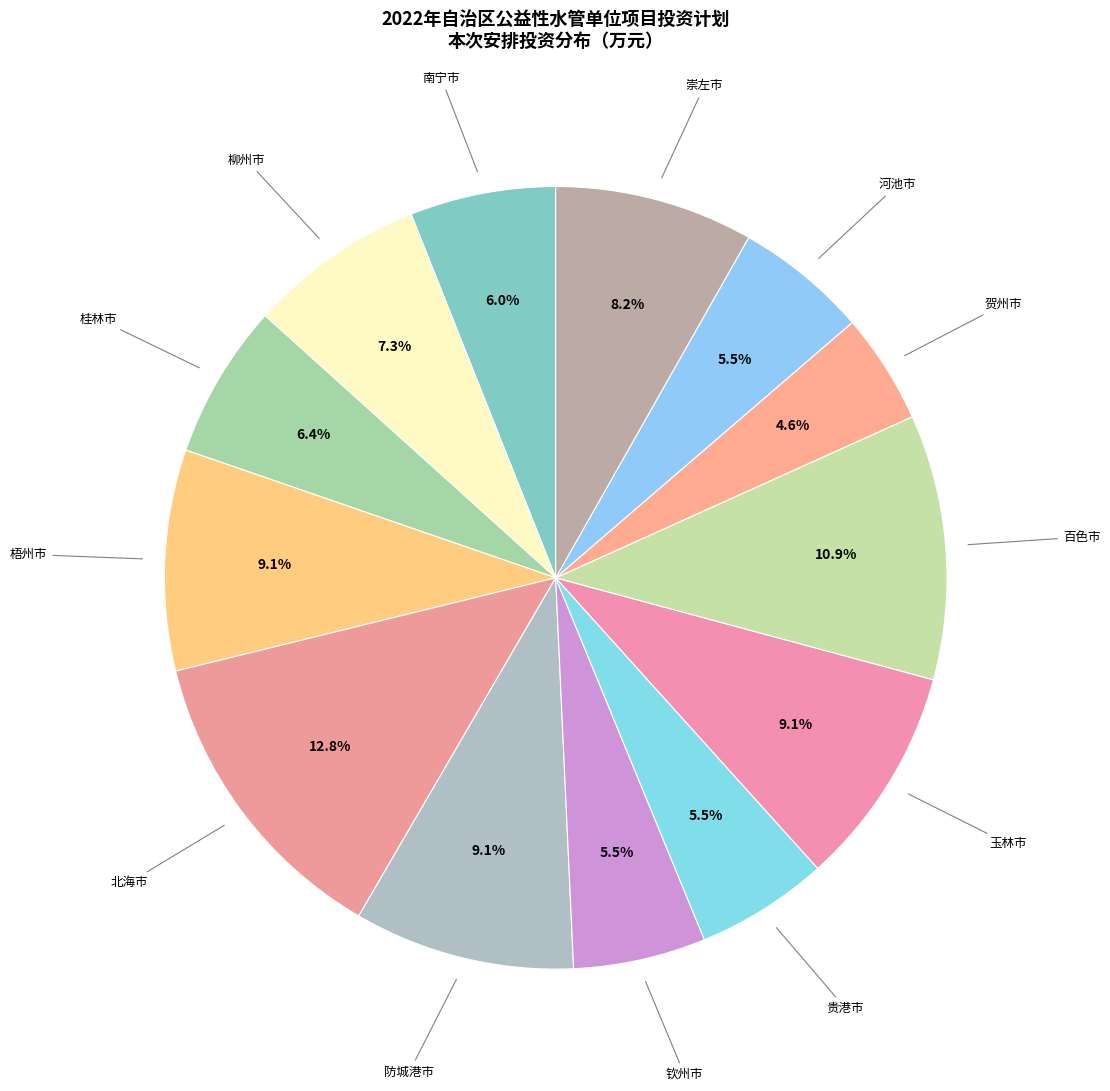

How many slices are in this pie chart?

13